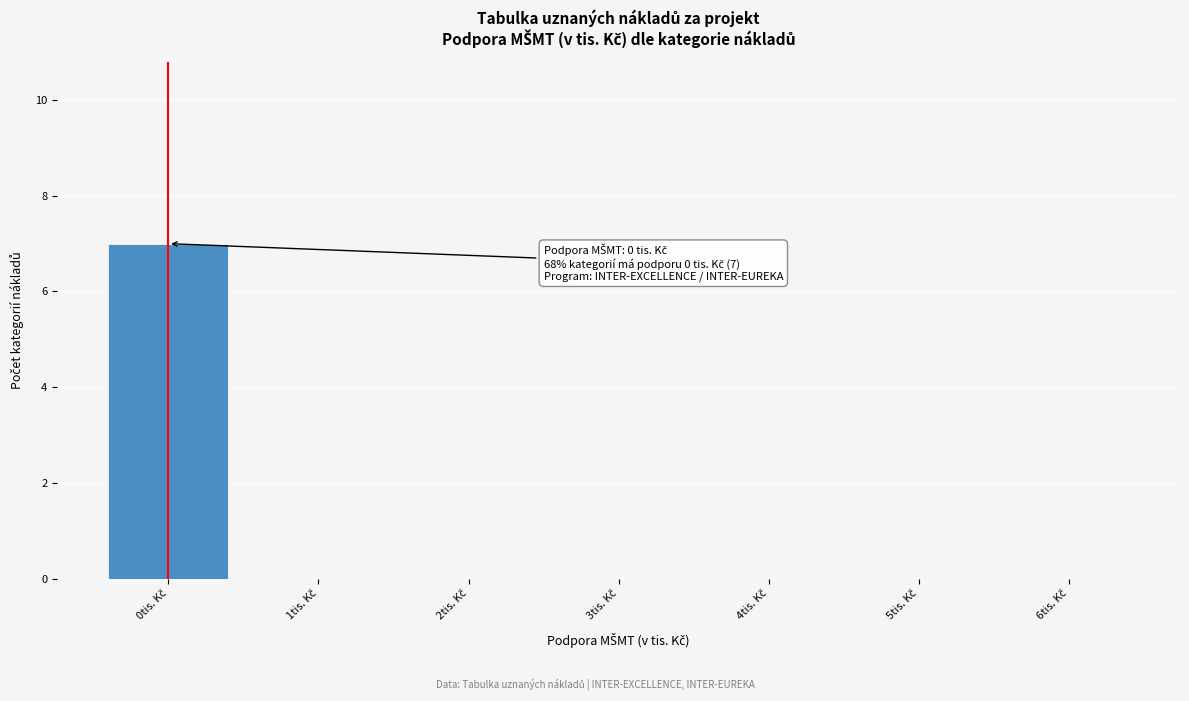

What is the maximum value shown in the chart?

7